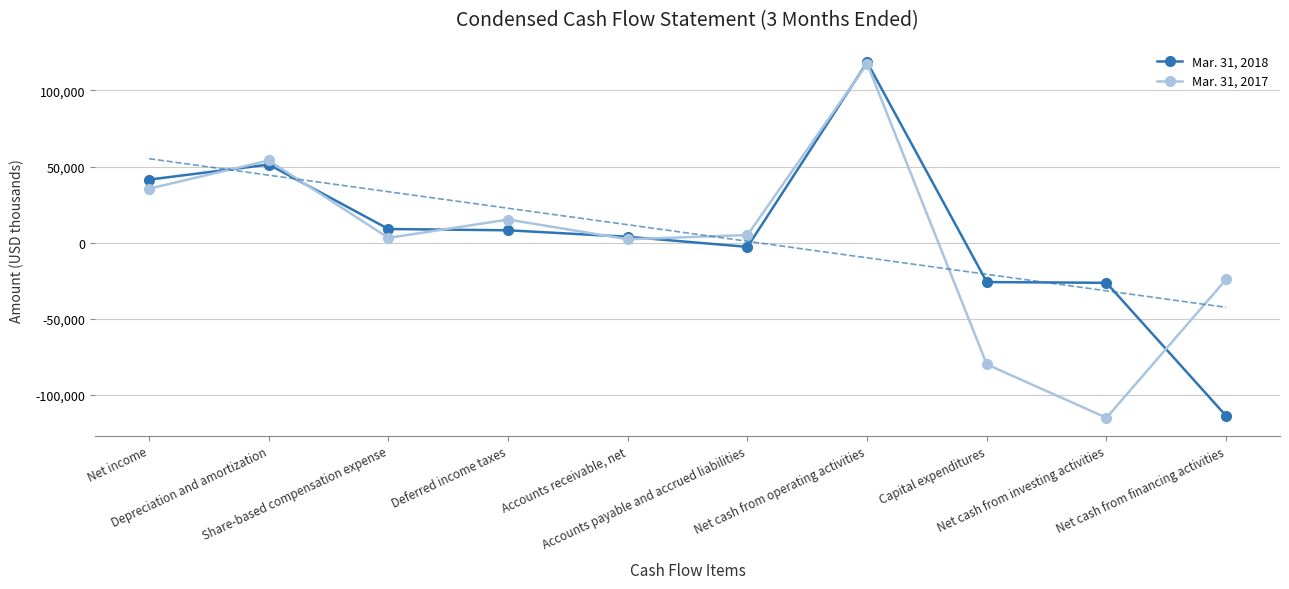

At which label does Mar. 31, 2017 reach its minimum?

Net cash from investing activities